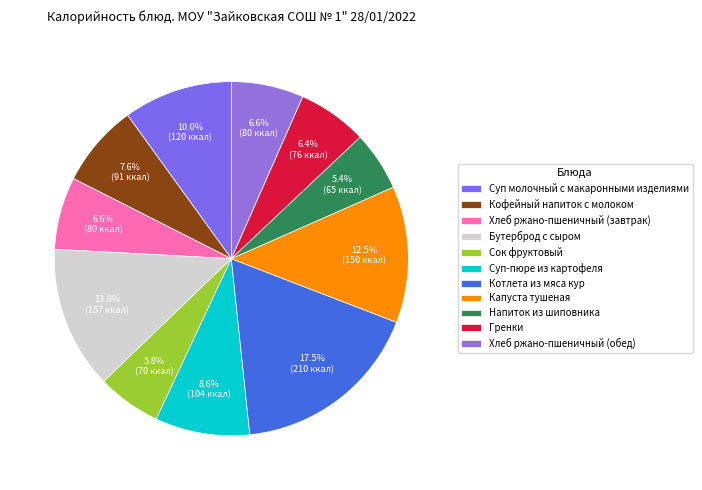

How many slices are in this pie chart?

11